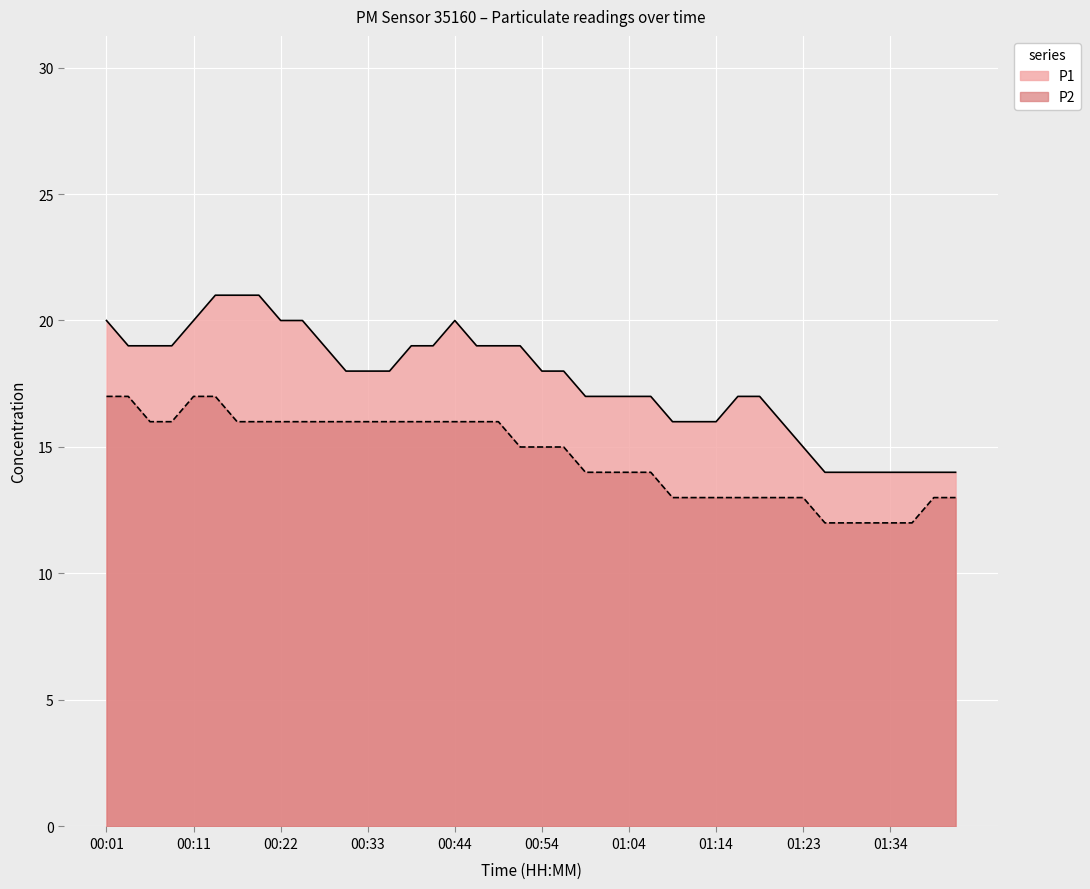

True or false: P1 and P2 cross at least once.

False